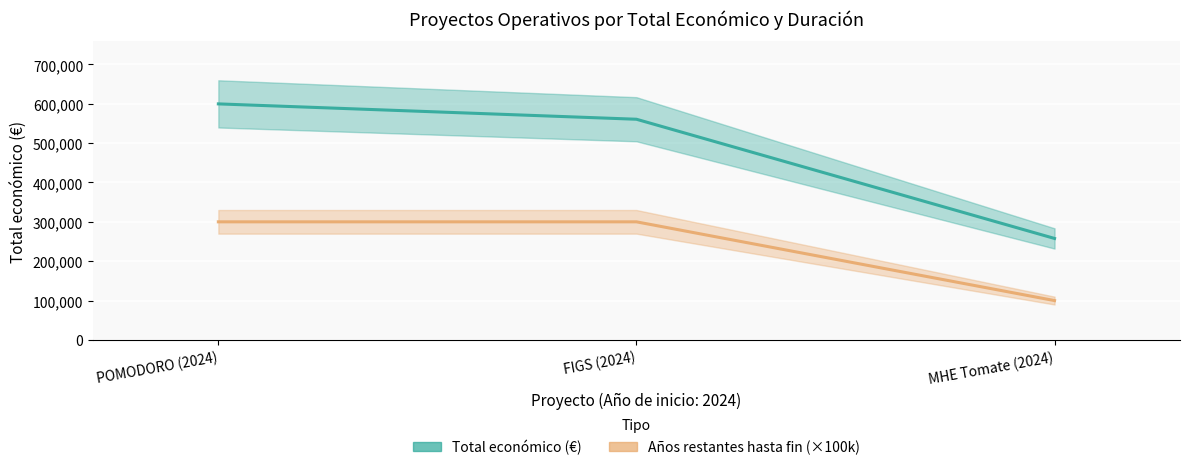

Rank the series at MHE Tomate (2024) from highest to lowest value.

Total económico, Año de finalización